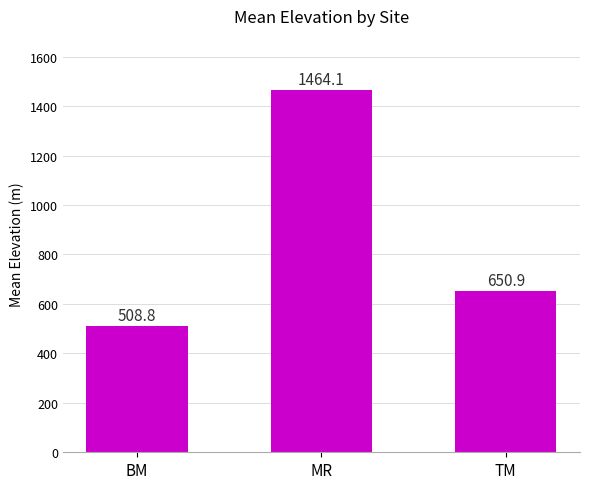

What is the smallest value displayed?

508.8